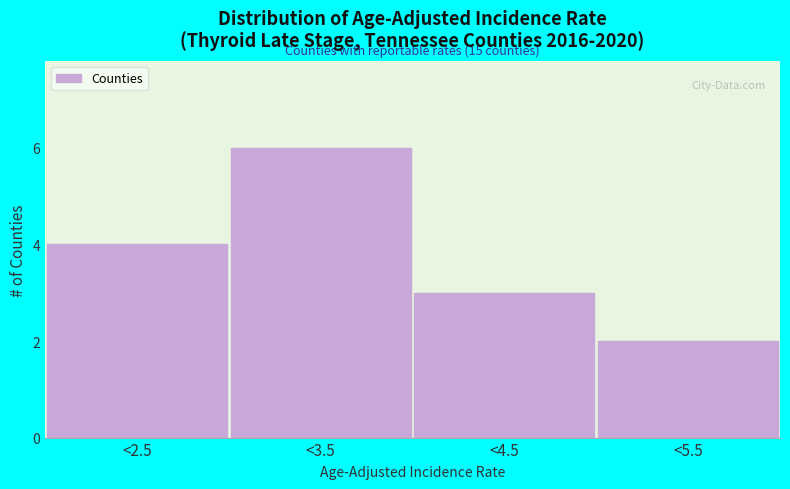

Reading left to right, list all the values displayed in this chart.

<2.5=4	<3.5=6	<4.5=3	<5.5=2